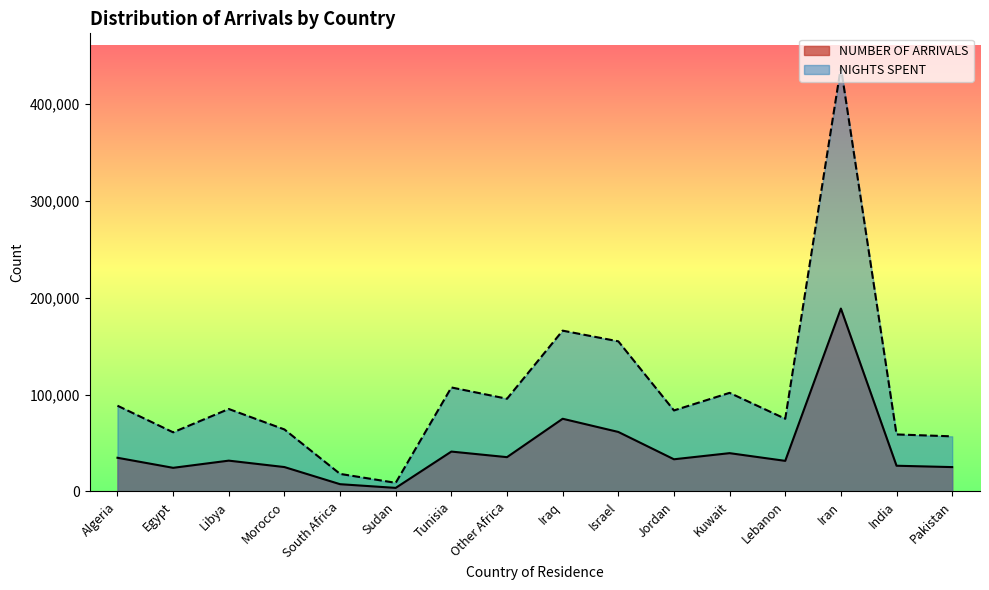

What is the difference between the maximum and second lowest values in the NIGHTS SPENT series?

419694